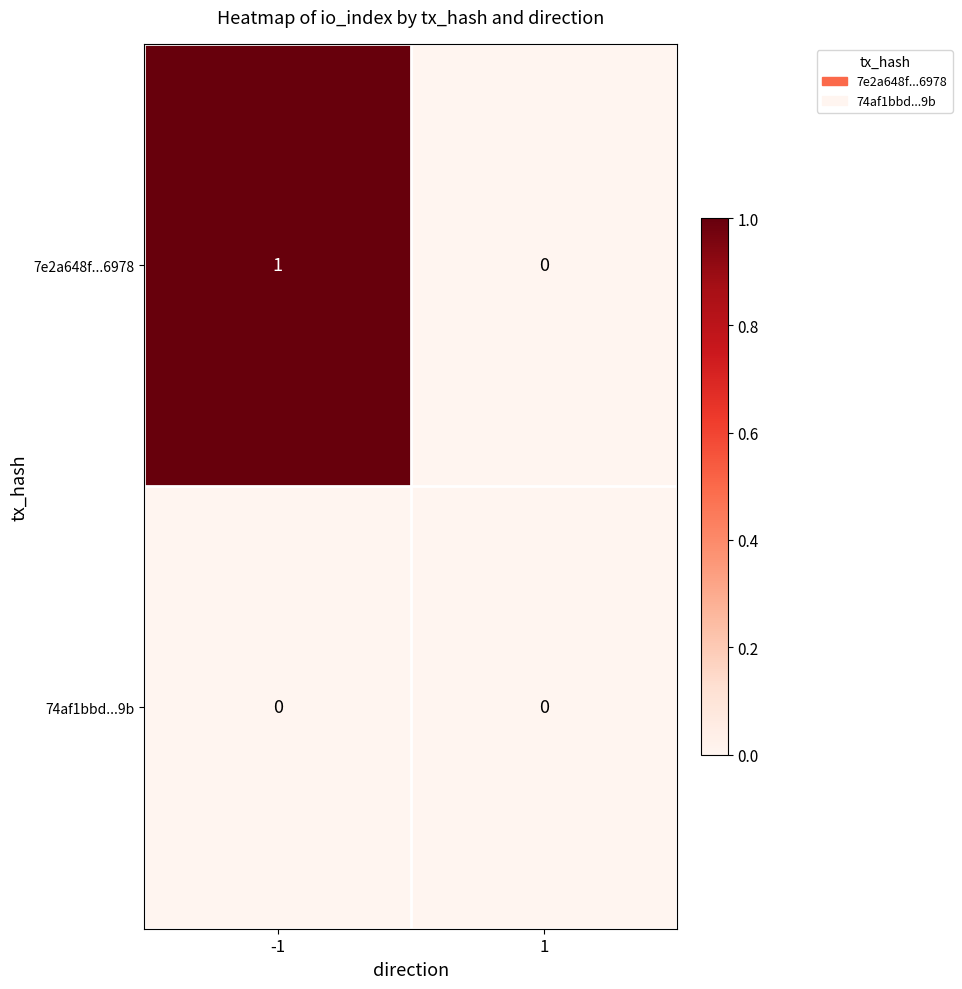

Reading left to right, extract all data points from this chart.

7e2a648f...6978: 1	0
74af1bbd...9b: 0	0